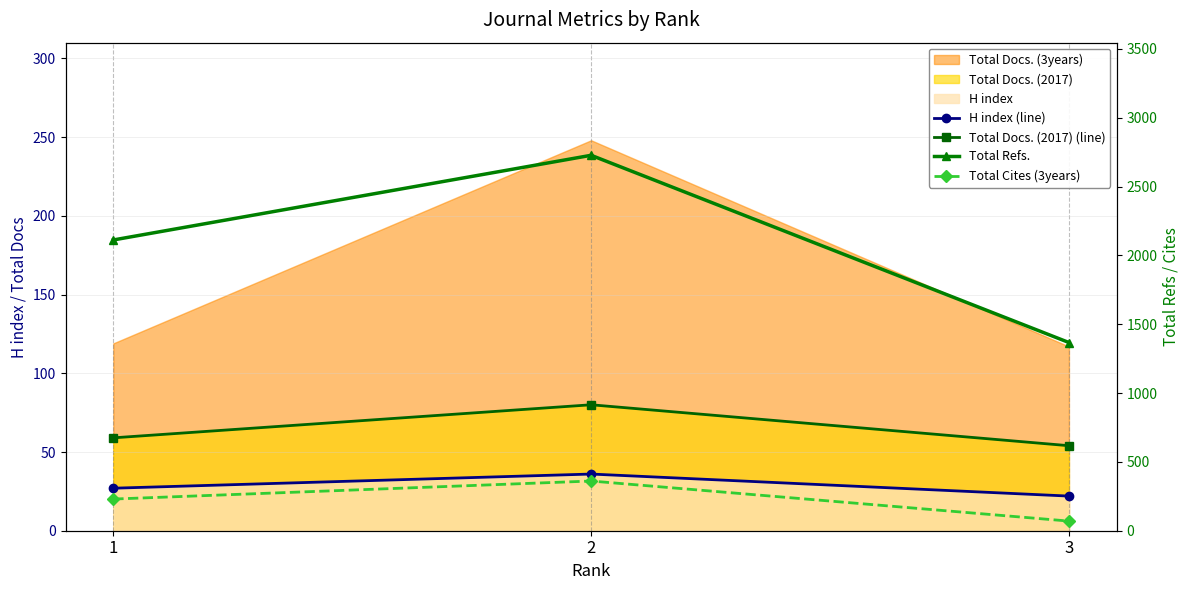

Between 2 and 1, which is larger?

2